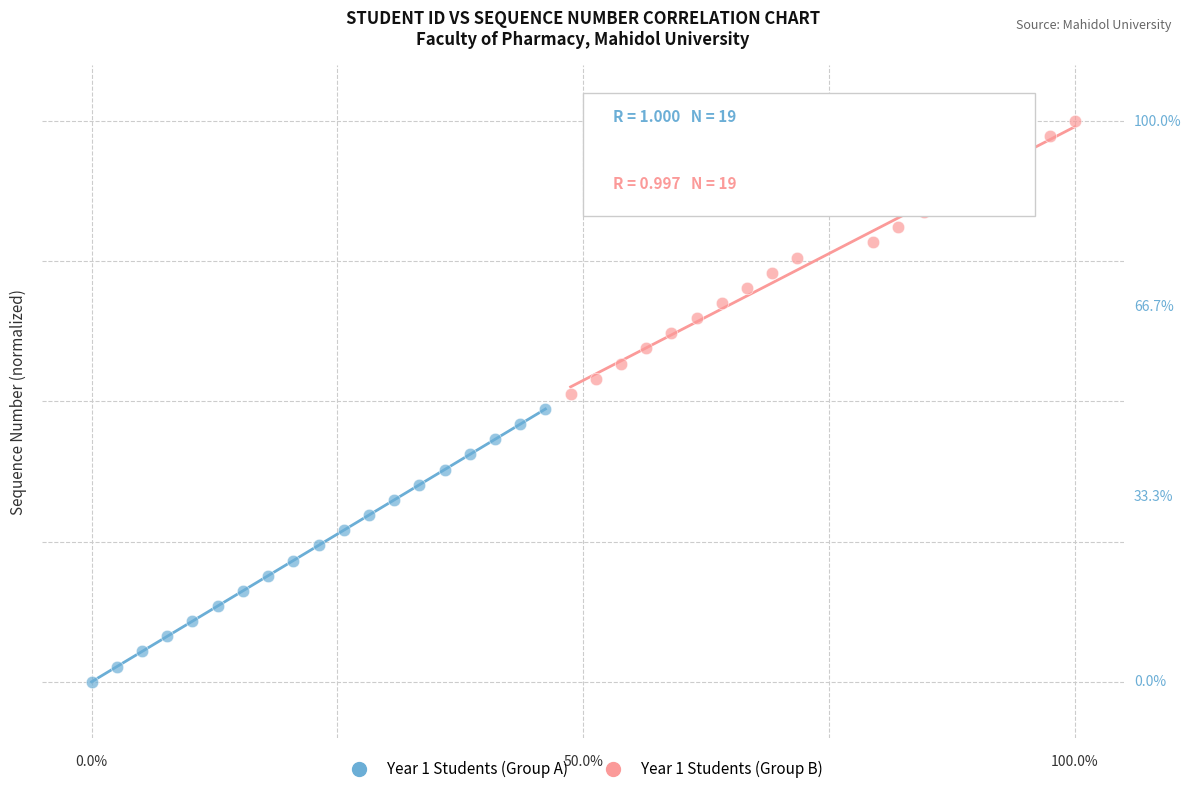

What are all the series names shown in the legend?

Year 1 Students (Group A), Year 1 Students (Group B)